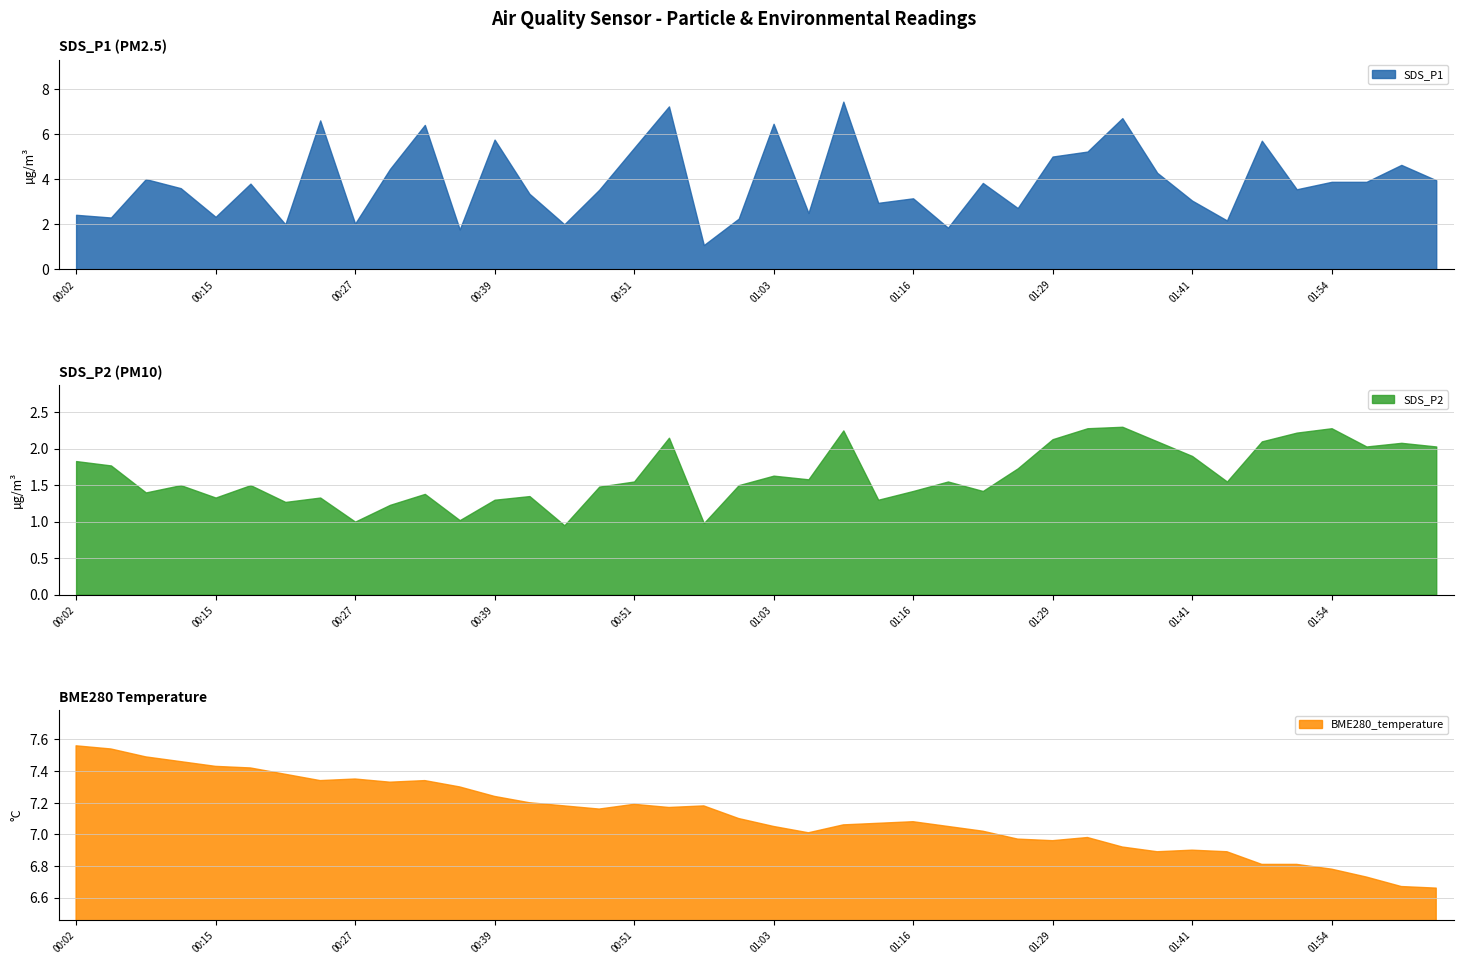

What value does the SDS_P2 series have at 01:41?

1.9